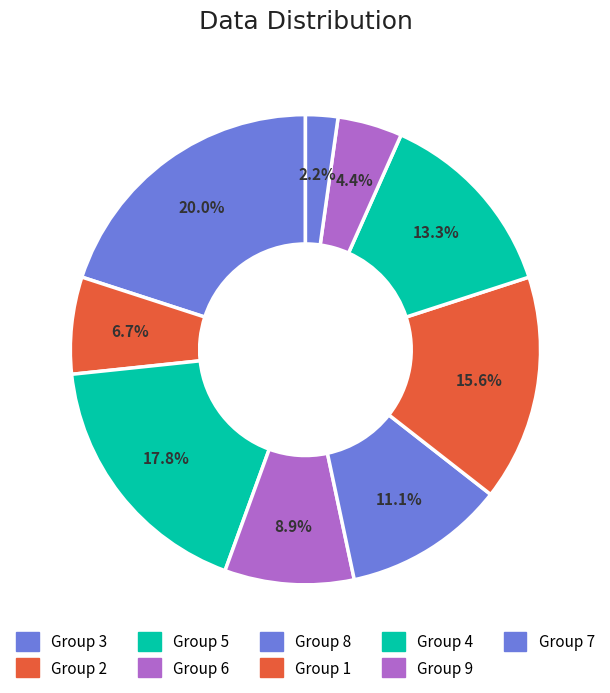

How many slices are in this pie chart?

9